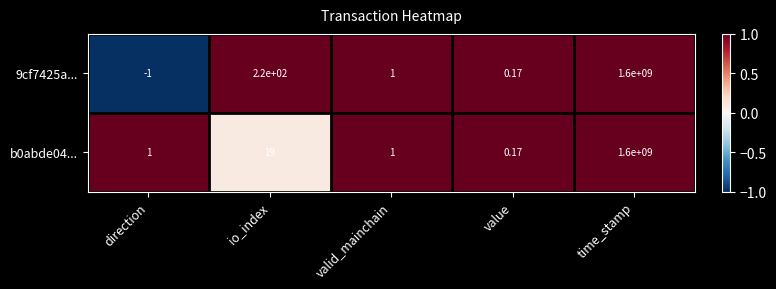

Which label corresponds to the smallest value in the chart?

direction